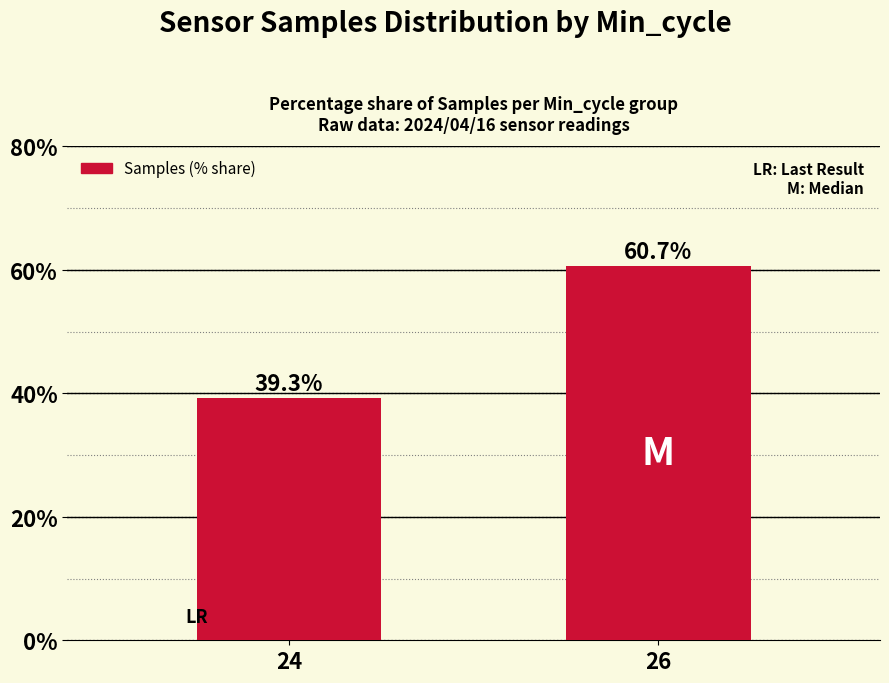

What is the average value?

50.0